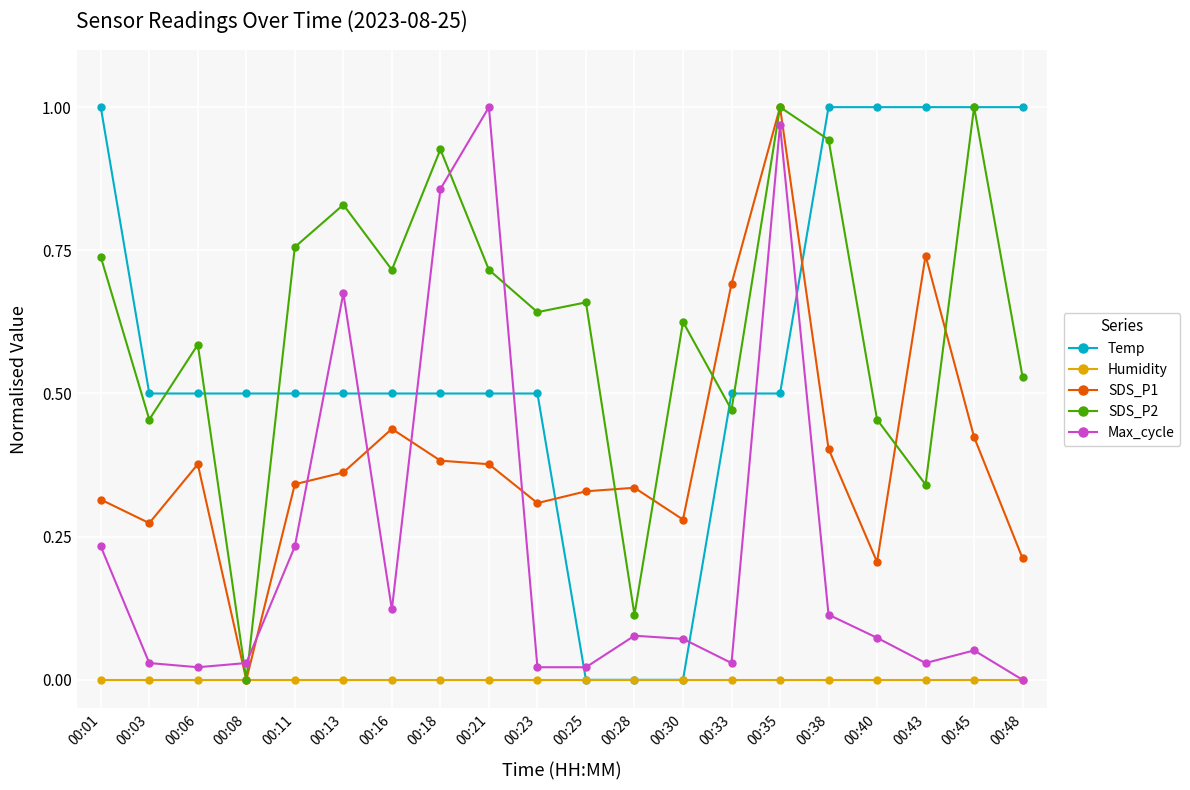

True or false: SDS_P1 has a value of 0.1 at 00:28.

False